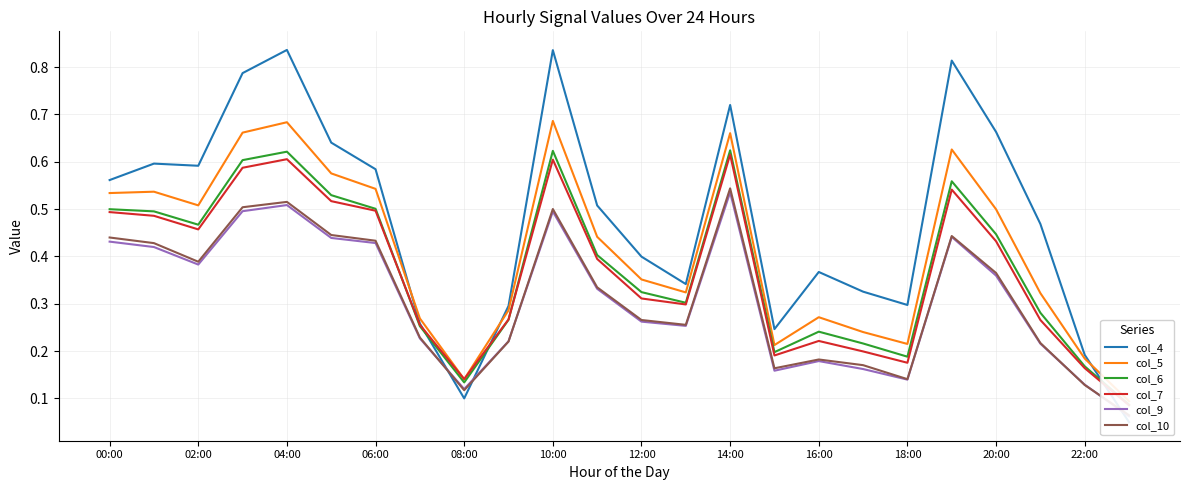

Where is col_10 nearest to the value 0?

23